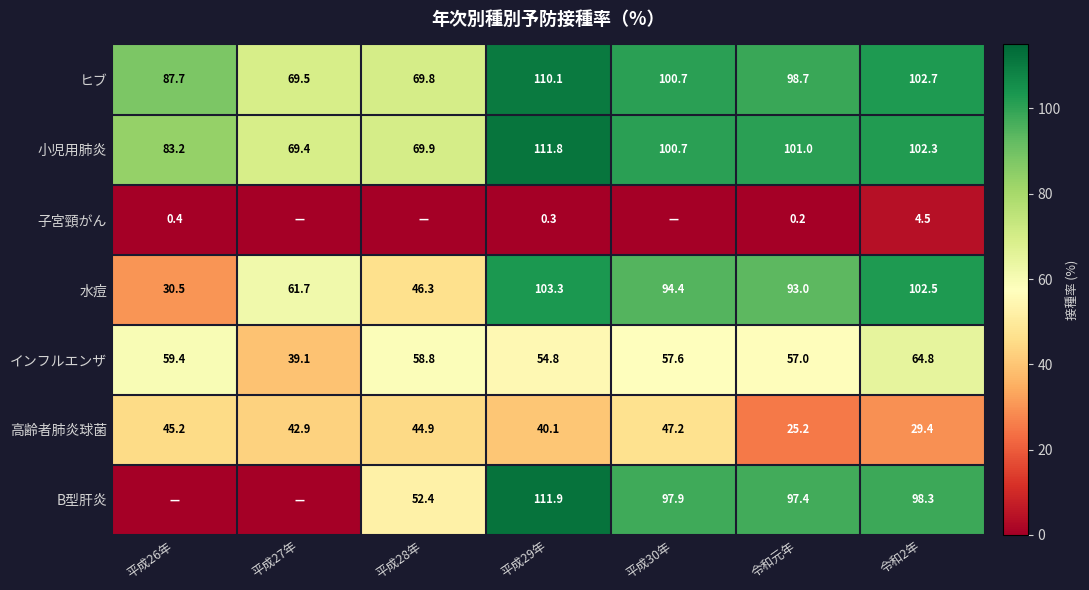

What is the maximum value for ヒブ?

110.1